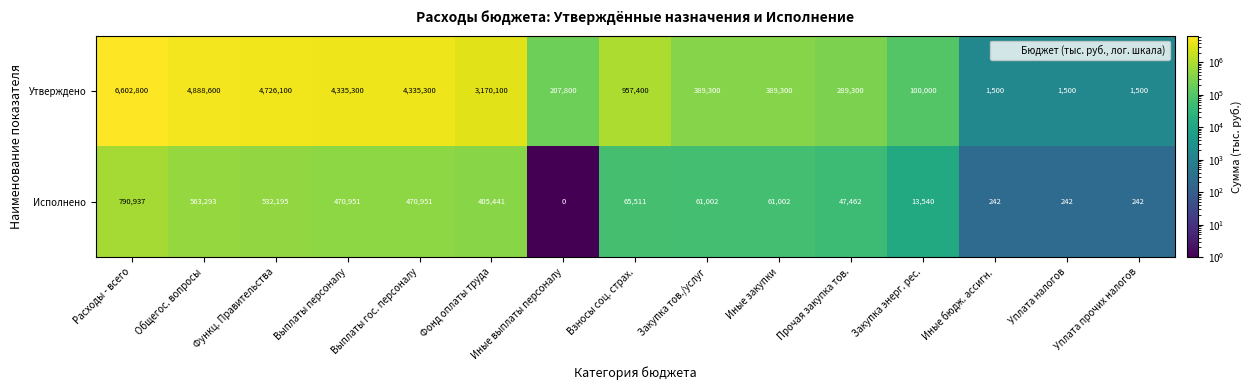

What is the difference between the maximum and minimum values in the Исполнено series?

790937